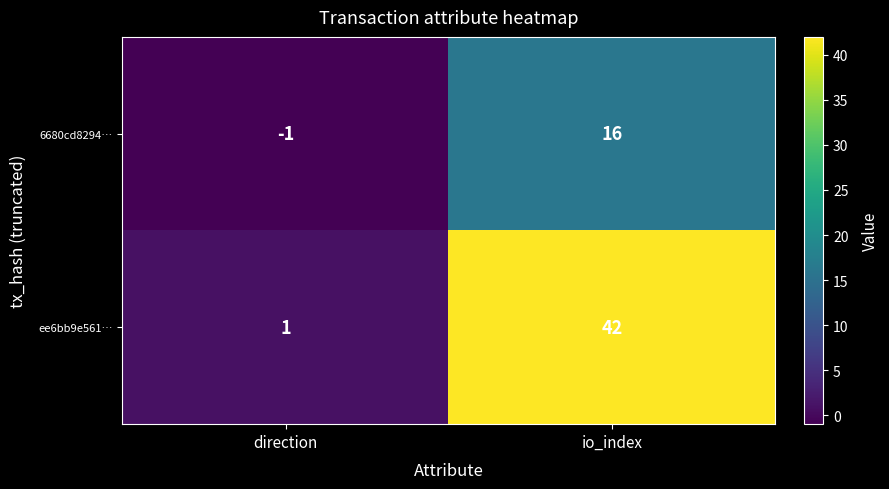

What is the total value across all series at io_index?

58